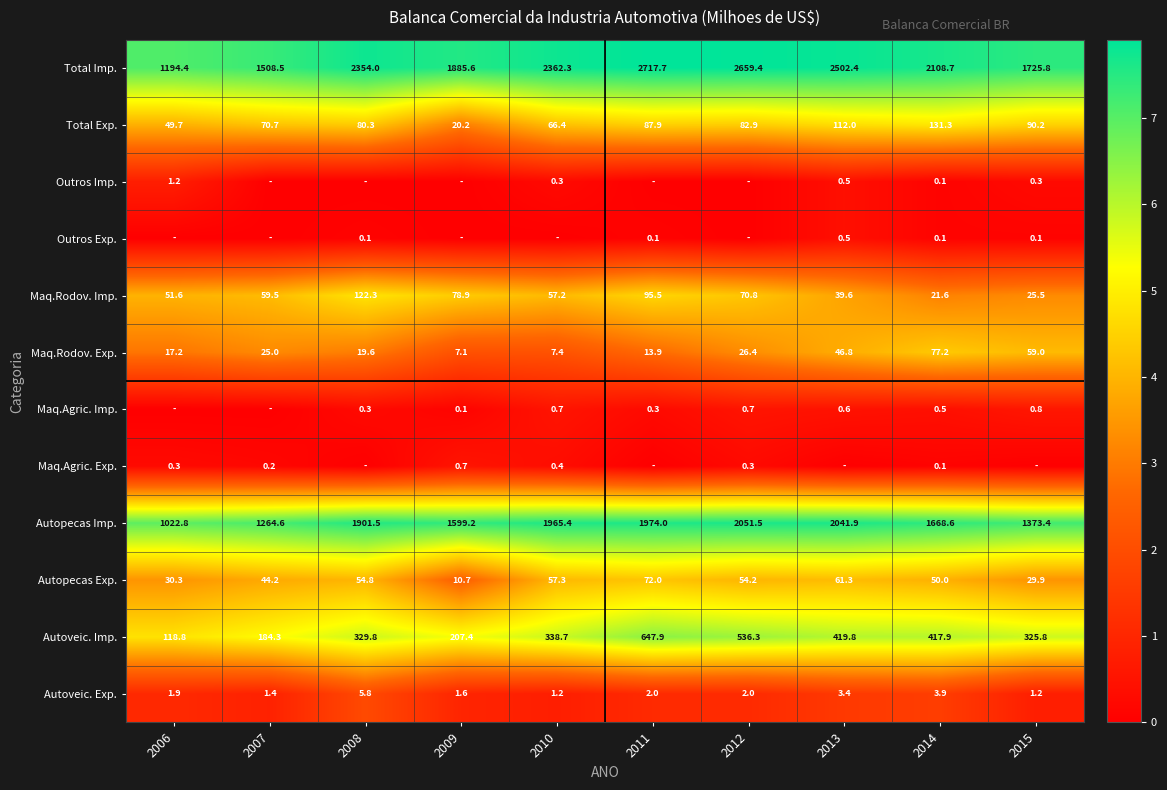

Is the value of Outros Exp. at 2013 greater than the value of Autopecas Imp. at 2010?

No